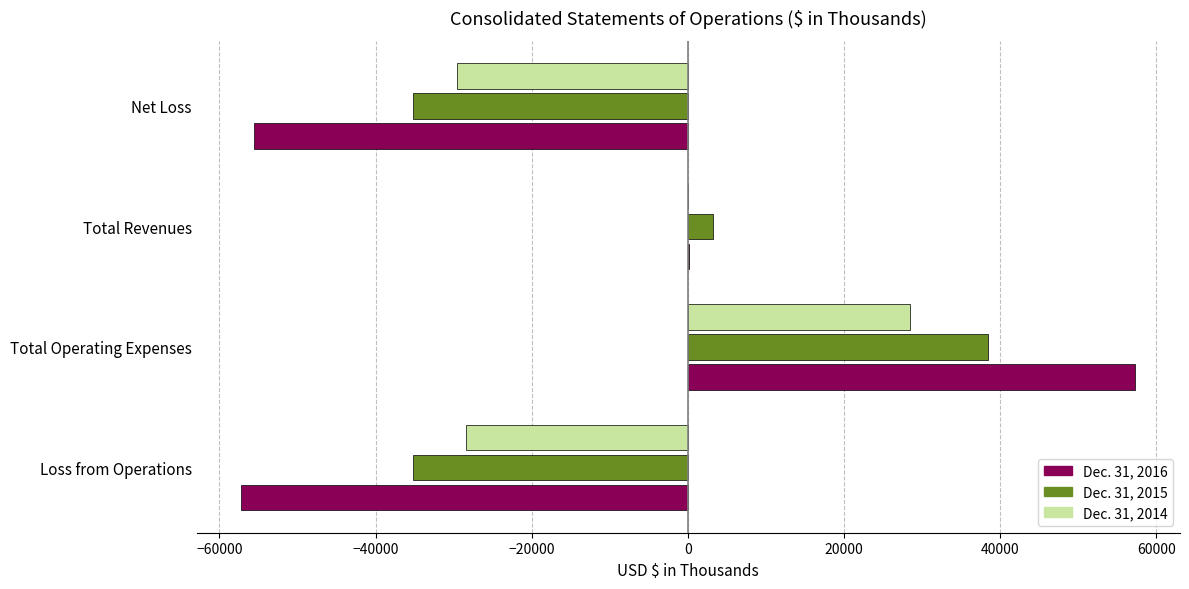

Is the value of Dec. 31, 2014 at Loss from Operations greater than the value of Dec. 31, 2016 at Total Operating Expenses?

No